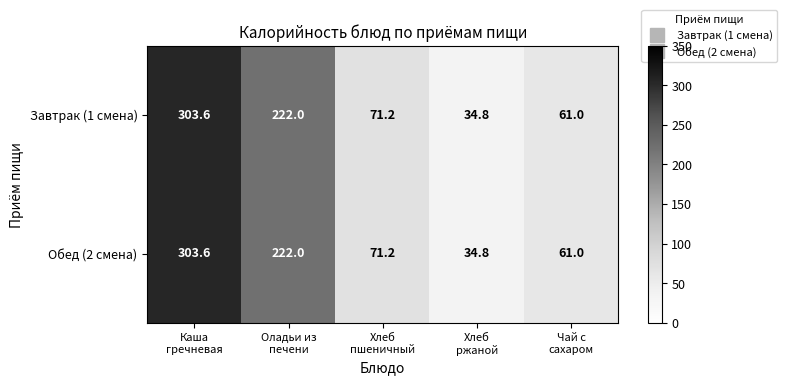

What is the sum of all Завтрак (1 смена) values?

692.6